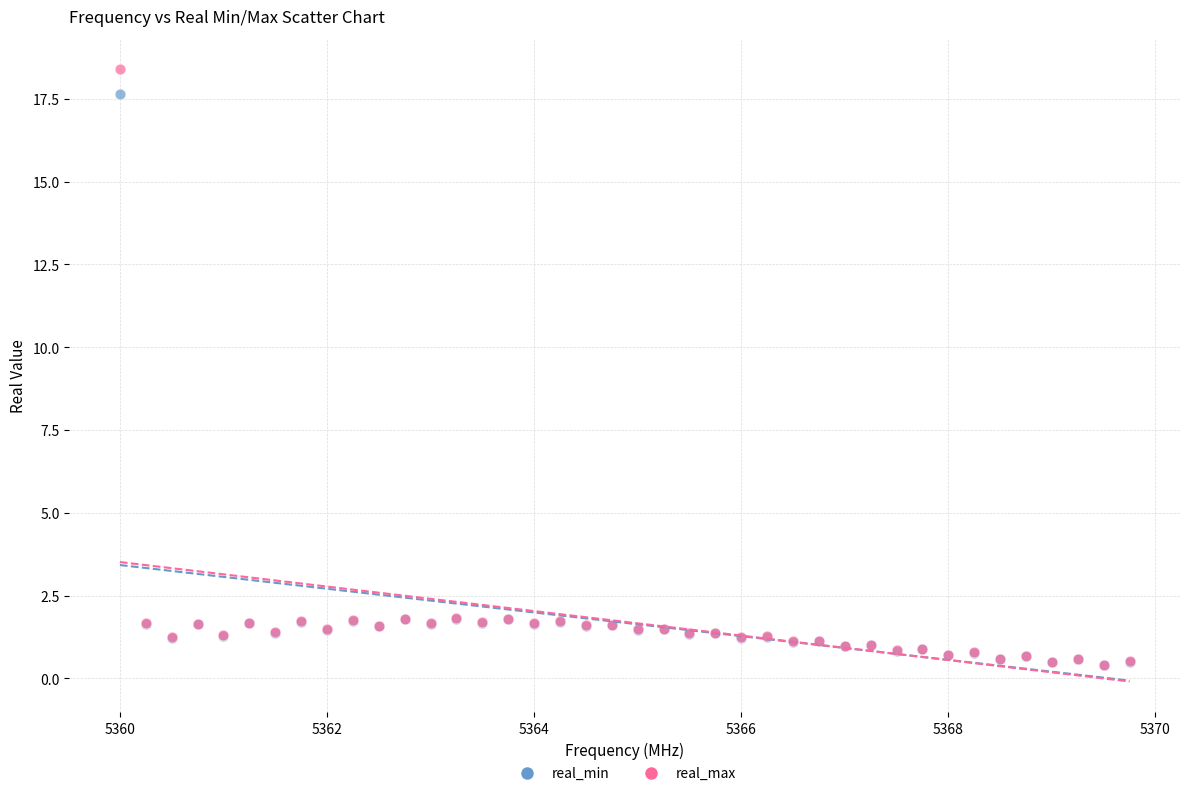

What are all the series names shown in the legend?

real_min, real_max